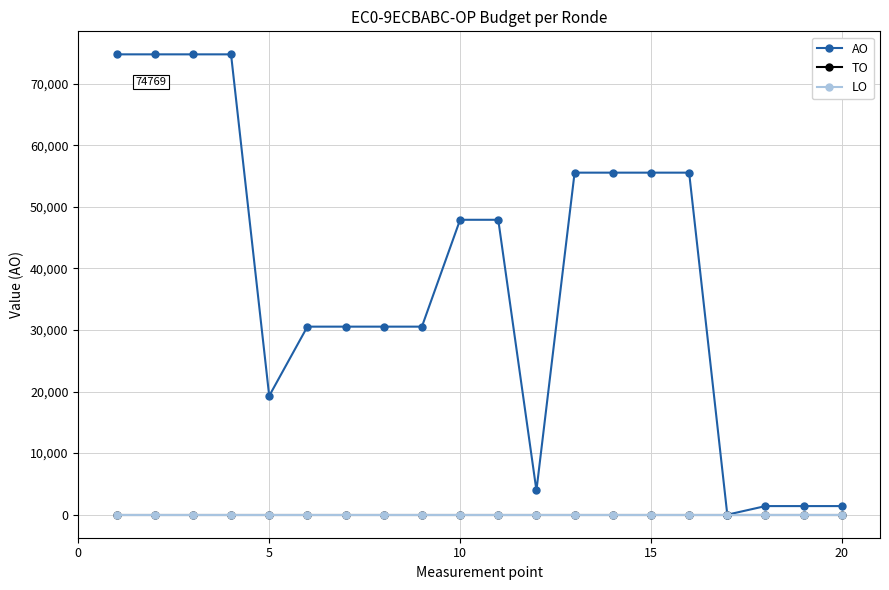

Is this an area chart (filled region under the line)?

No